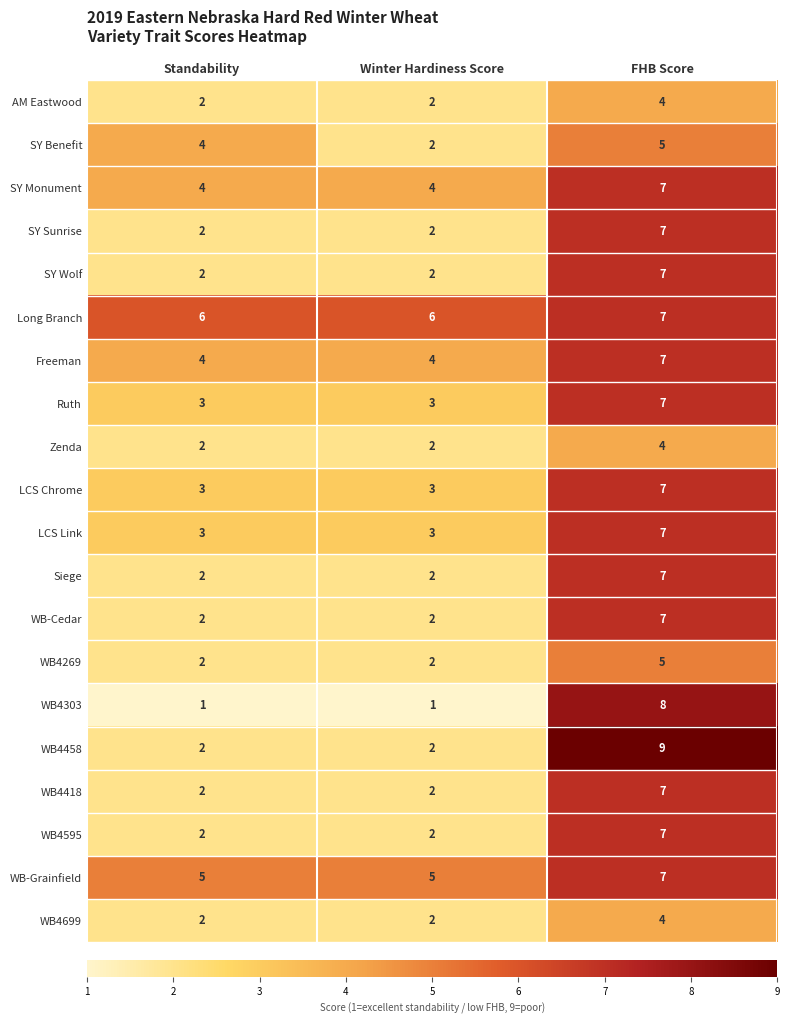

What is the minimum value shown in the chart?

1